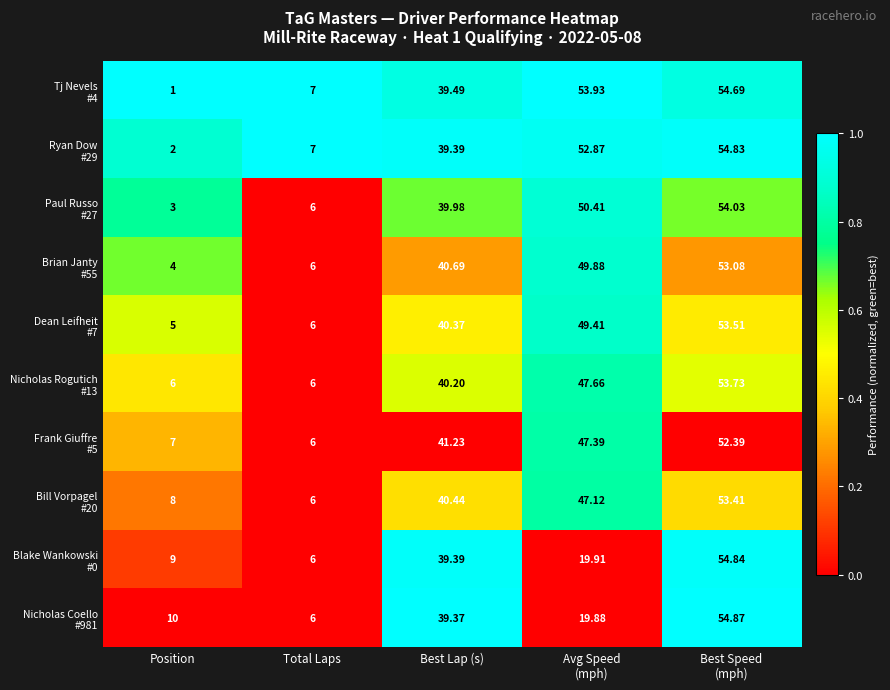

At which category does the chart reach its minimum across all series?

Position